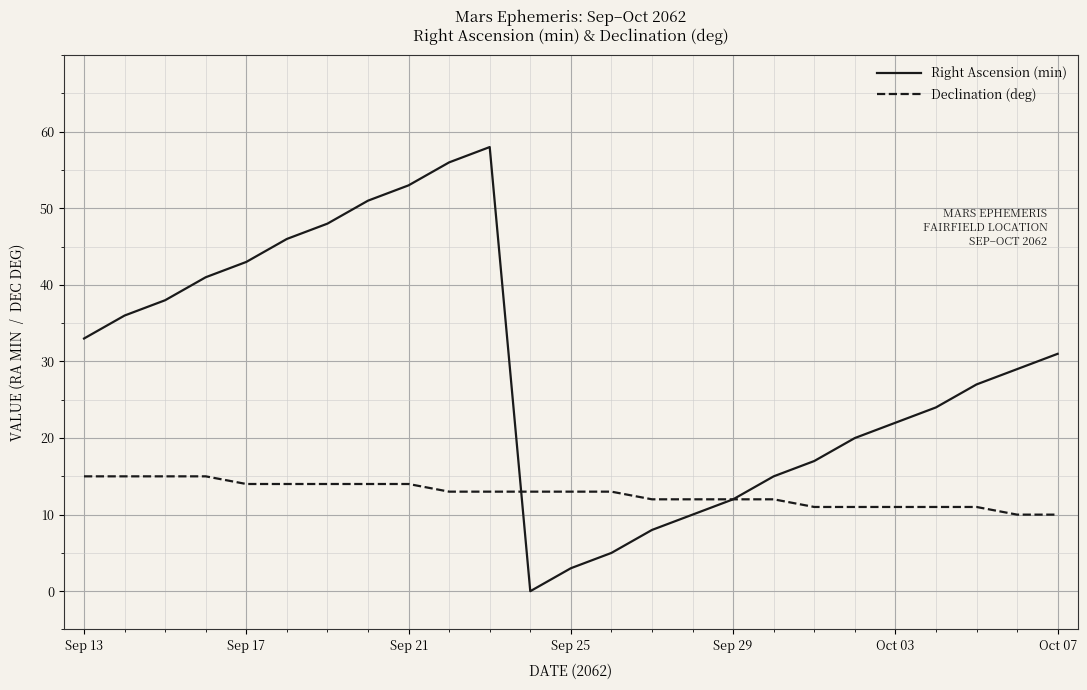

How many interior local valleys does the Right Ascension (min) series have?

1